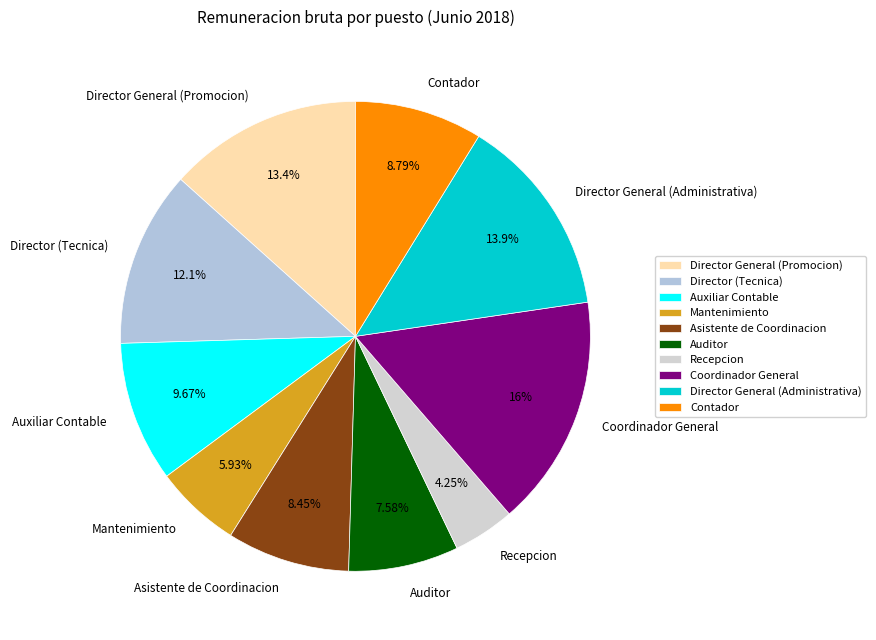

To the nearest percent, what portion does Auditor represent?

8%